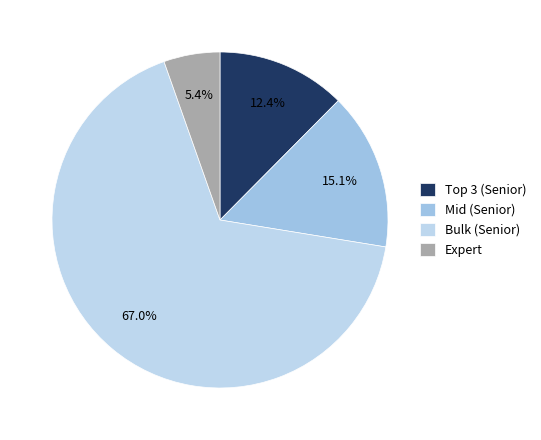

How many segments does this pie chart have?

4